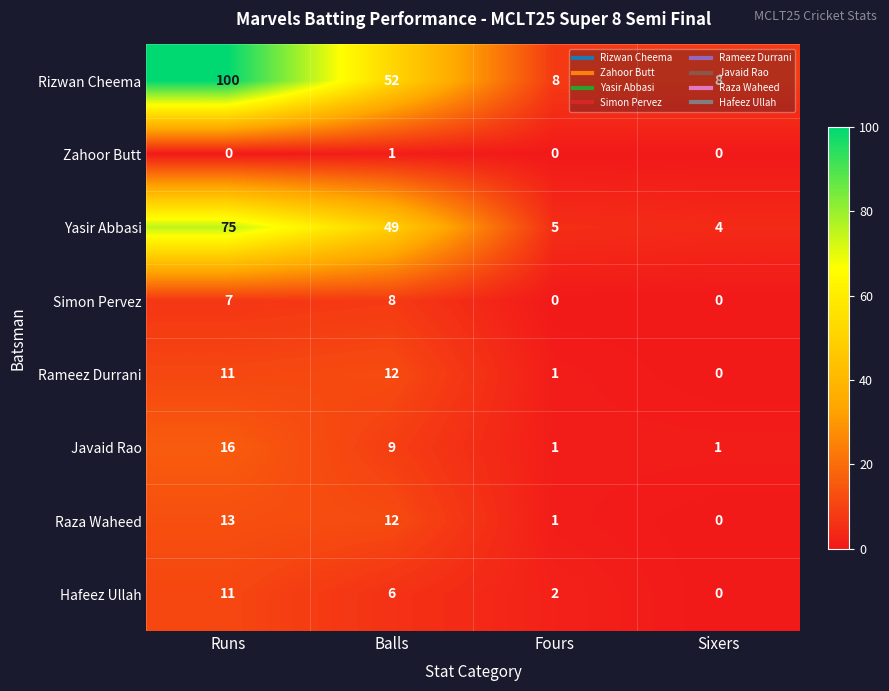

What is the sum of the Yasir Abbasi values at Balls and Runs?

124